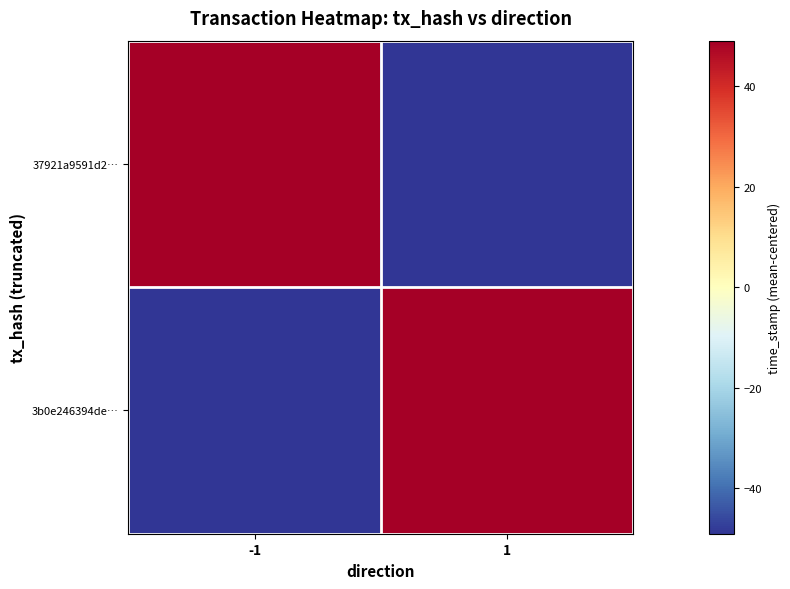

Reading left to right, transcribe all the data shown in this chart.

37921a9591d2…: -1=49	1=-49
3b0e246394de…: -1=-49	1=49